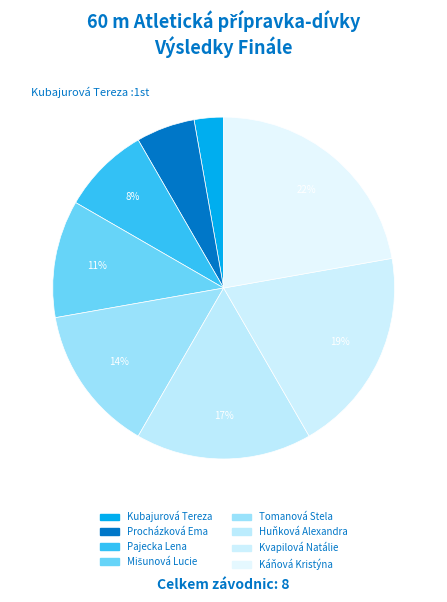

The Kvapilová Natálie slice represents 11% of the pie. True or false?

False